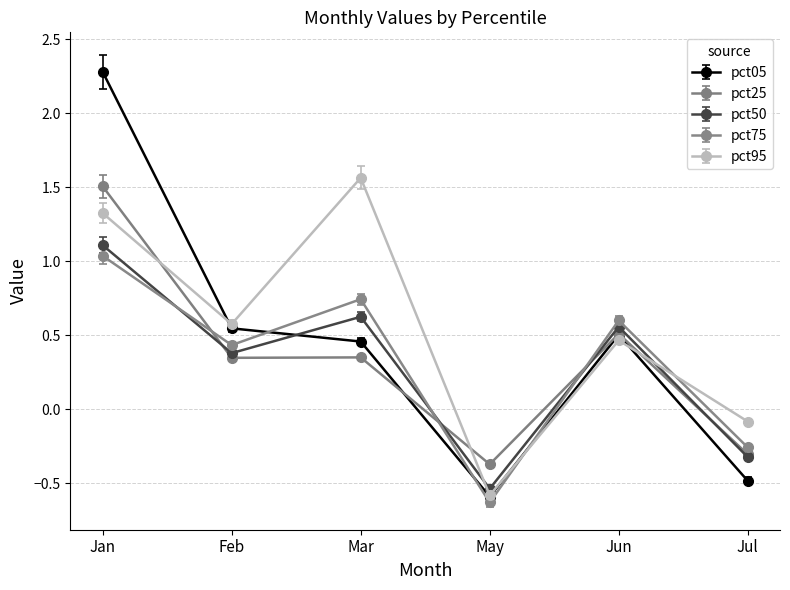

At which category does the chart reach its minimum across all series?

May